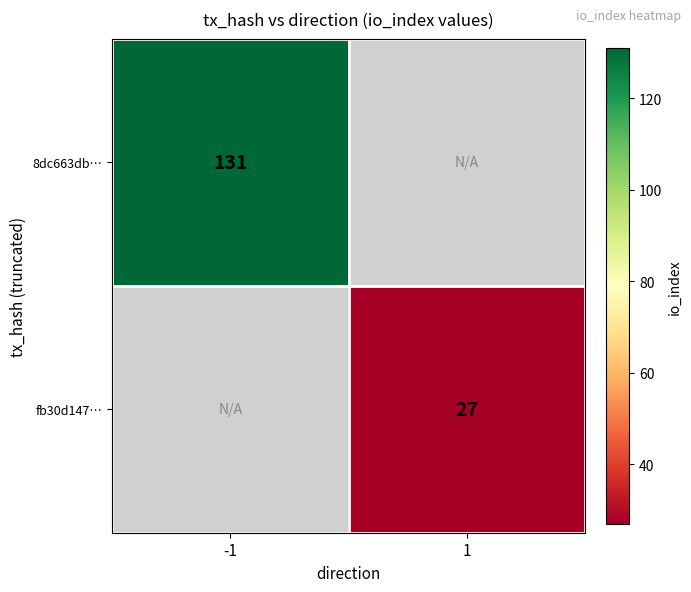

How many series are shown in this chart?

2